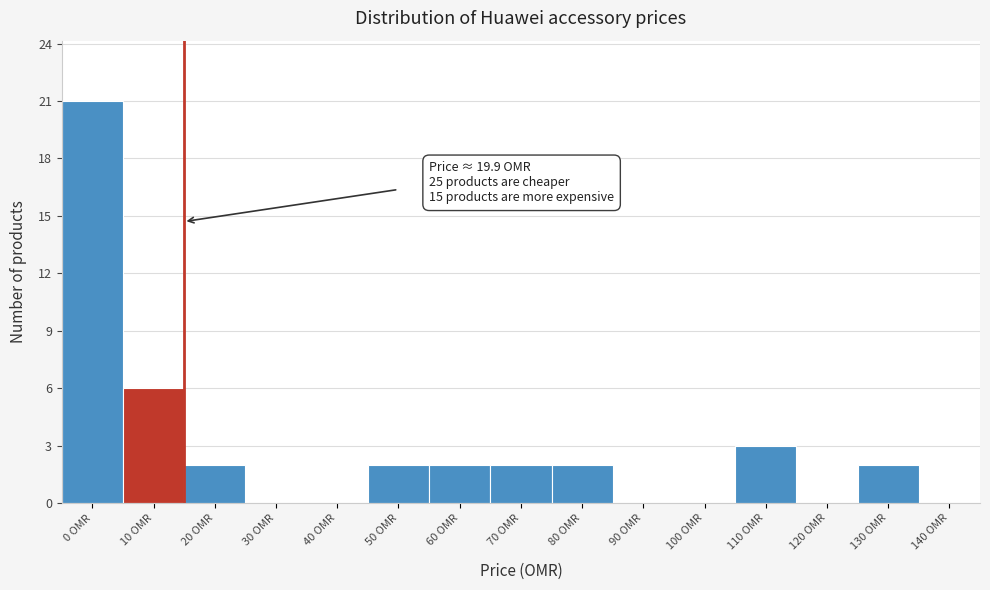

Reading left to right, transcribe all the data shown in this chart.

0 OMR=21	10 OMR=6	20 OMR=2	30 OMR=0	40 OMR=0	50 OMR=2	60 OMR=2	70 OMR=2	80 OMR=2	90 OMR=0	100 OMR=0	110 OMR=3	120 OMR=0	130 OMR=2	140 OMR=0